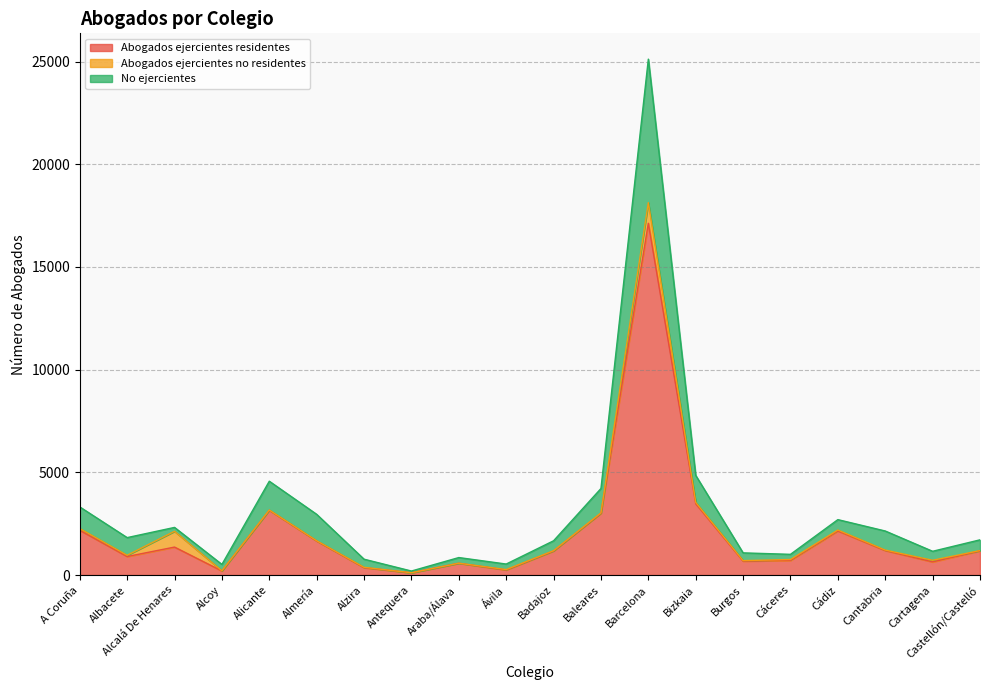

At which category is the sum across all series the highest?

Barcelona